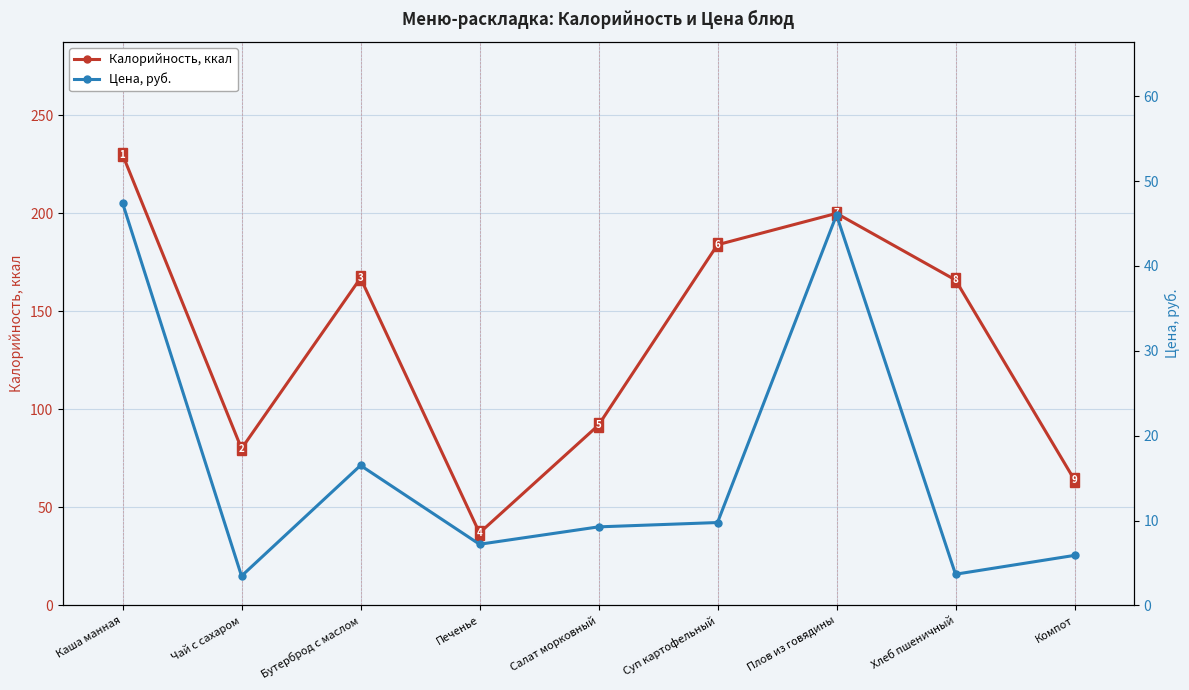

What is the total value across all series at Суп картофельный?

193.8